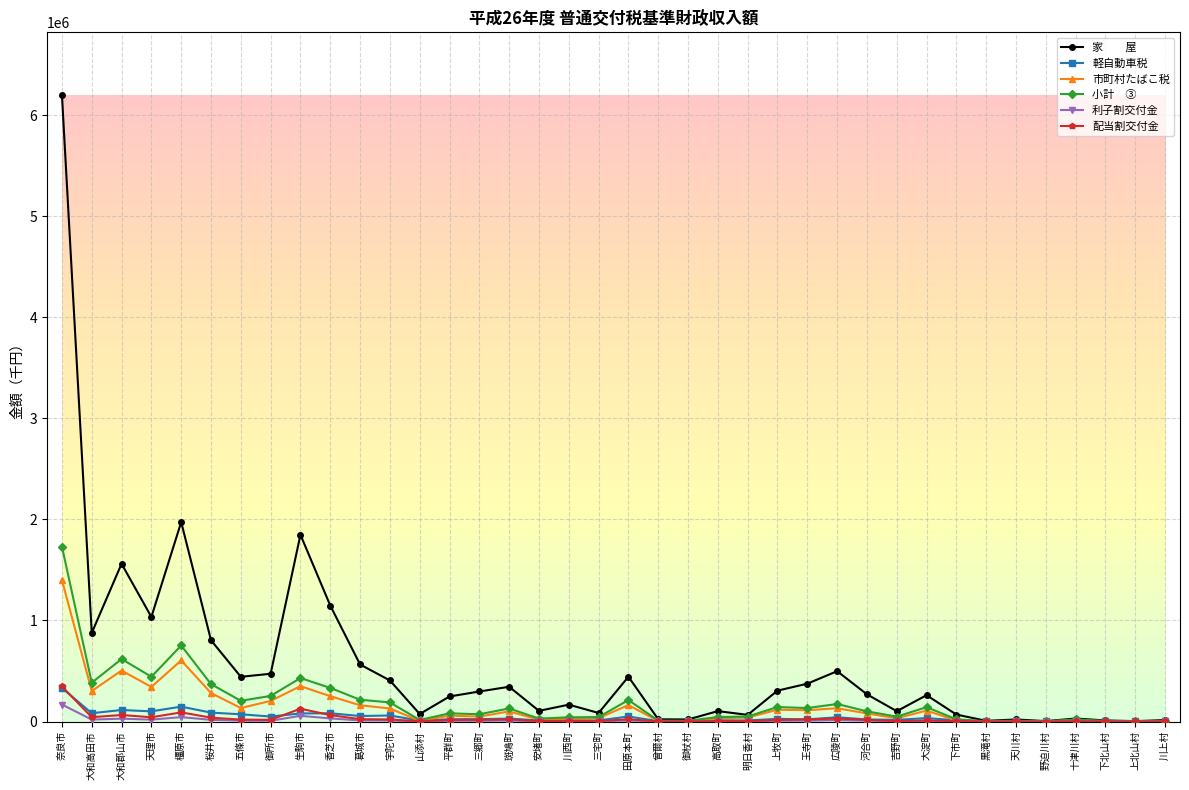

What is the greatest value displayed?

6198858